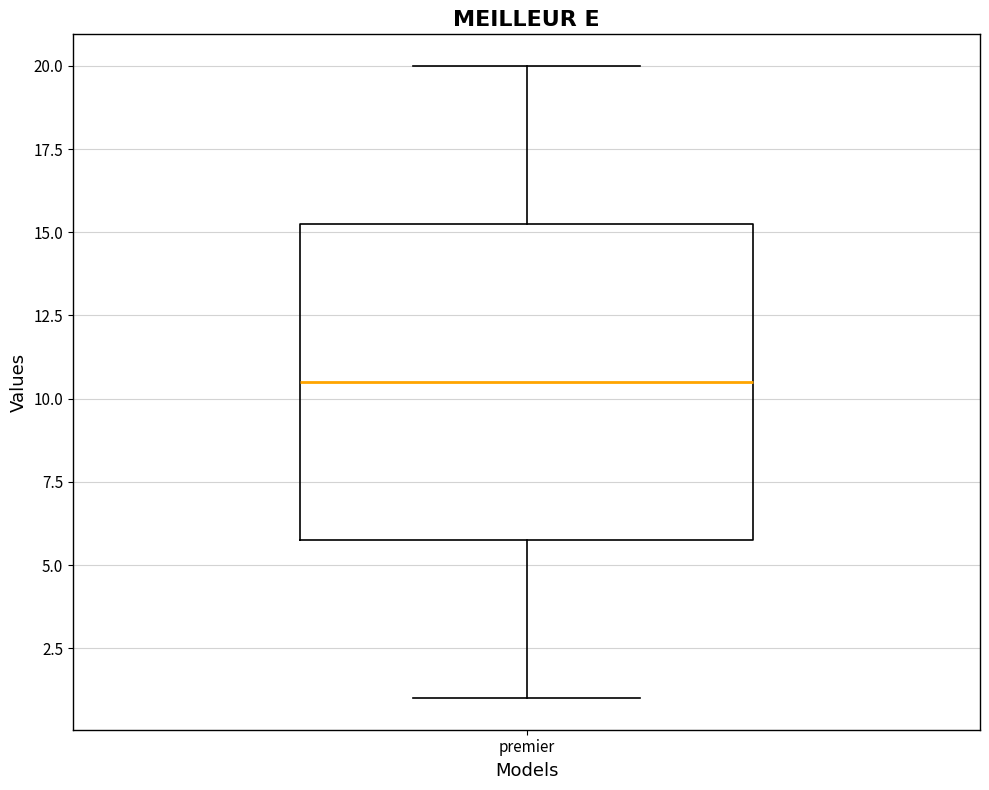

Transcribe this box plot: give where the median line is, the range the box spans, and where the two whiskers end, as read against the y-axis. The values are not printed on the chart, so give them approximately, as read against the axis.

median 10.5, box 6.0 to 15.5, whiskers 1.0 to 20.0